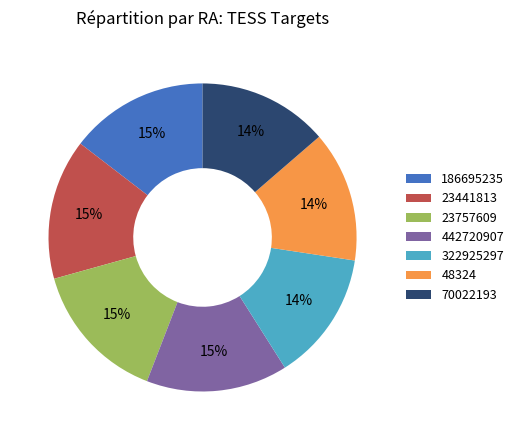

Combined, do 322925297 and 186695235 account for over 50%?

No